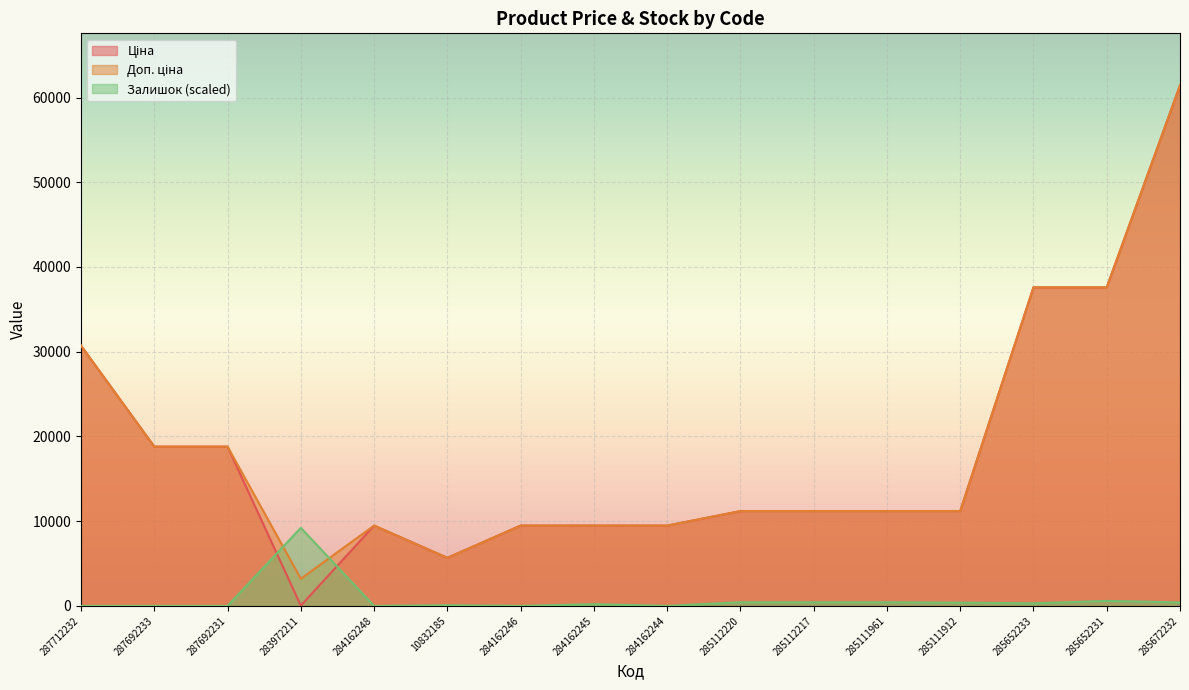

What is the total value across all series at 283972211?

12452.2